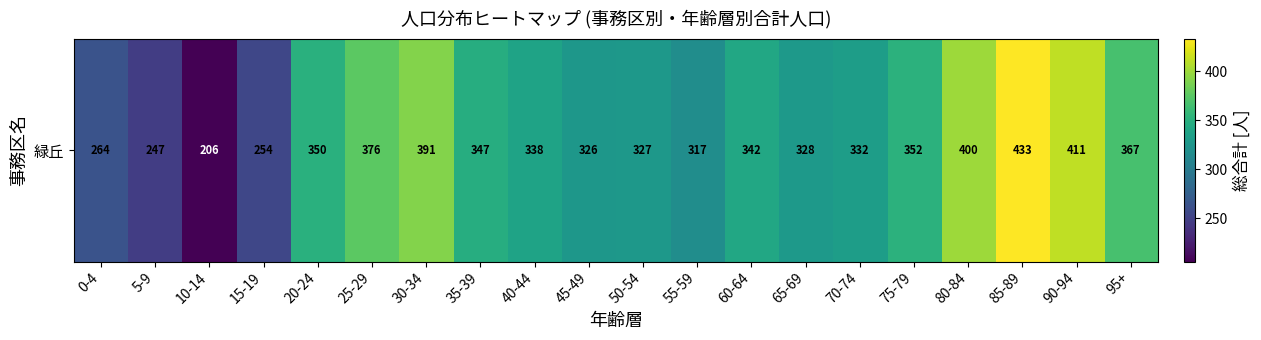

List the labels in order of value, smallest first.

10-14, 5-9, 15-19, 0-4, 55-59, 45-49, 50-54, 65-69, 70-74, 40-44, 60-64, 35-39, 20-24, 75-79, 95+, 25-29, 30-34, 80-84, 90-94, 85-89